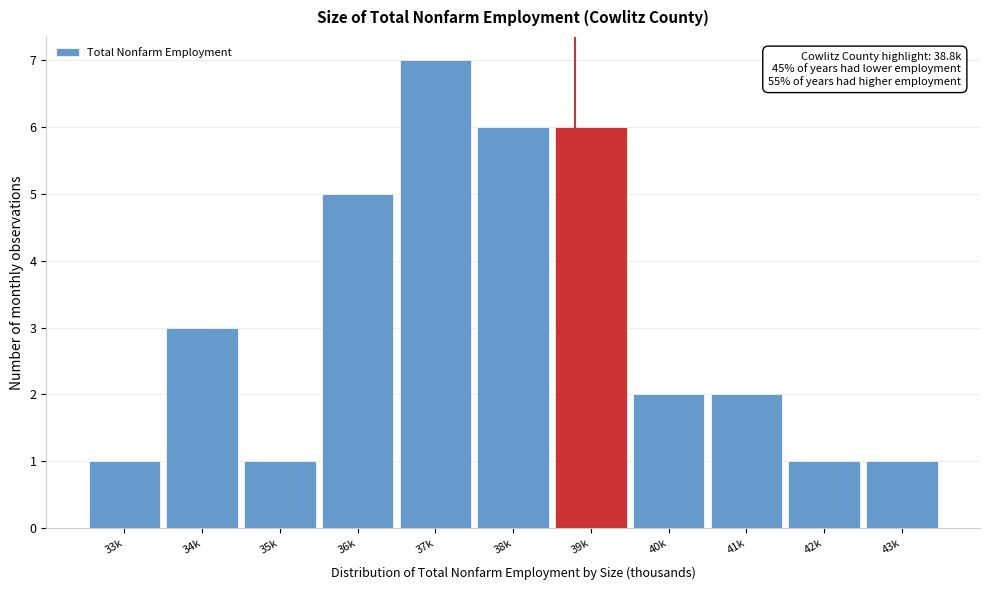

Reading left to right, list all the values displayed in this chart.

33k=1	34k=3	35k=1	36k=5	37k=7	38k=6	39k=6	40k=2	41k=2	42k=1	43k=1